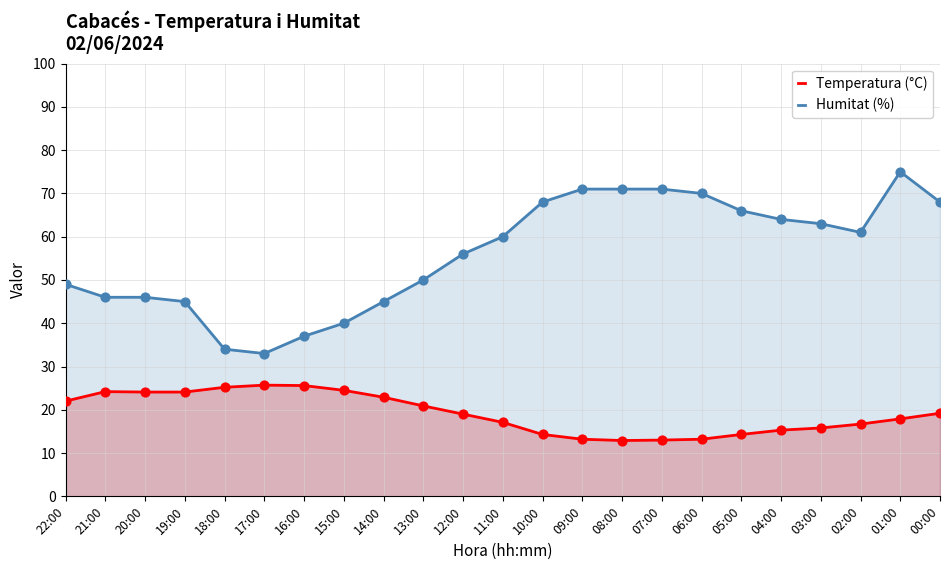

Is the value of Humitat (%) at 13:00 greater than the value of Temperatura (°C) at 07:00?

Yes